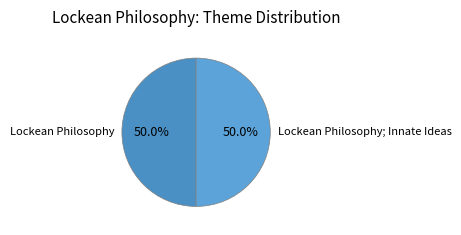

Is it true that Lockean Philosophy; Innate Ideas is 59% of the pie?

False